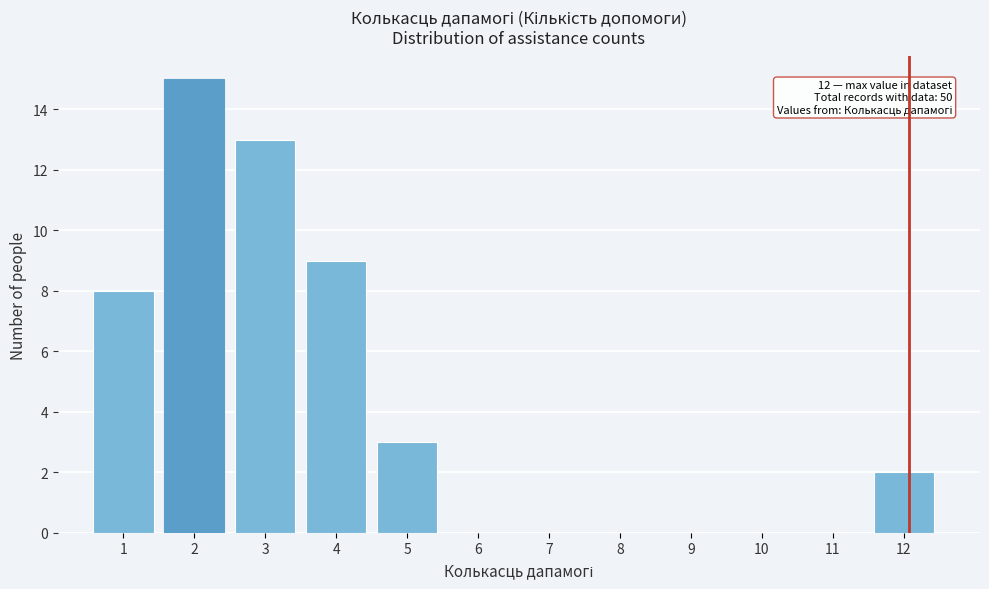

Reading right to left, what are all the values shown in this chart?

12=2	11=0	10=0	9=0	8=0	7=0	6=0	5=3	4=9	3=13	2=15	1=8